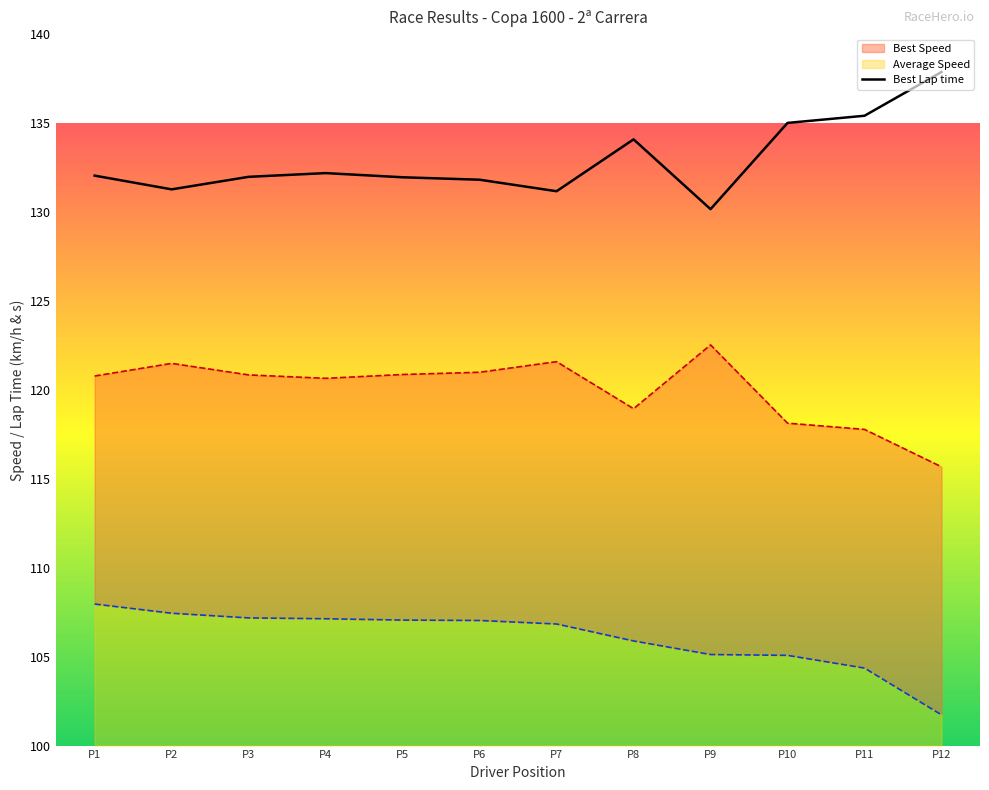

Where is the first local minimum for Best Lap time?

P2